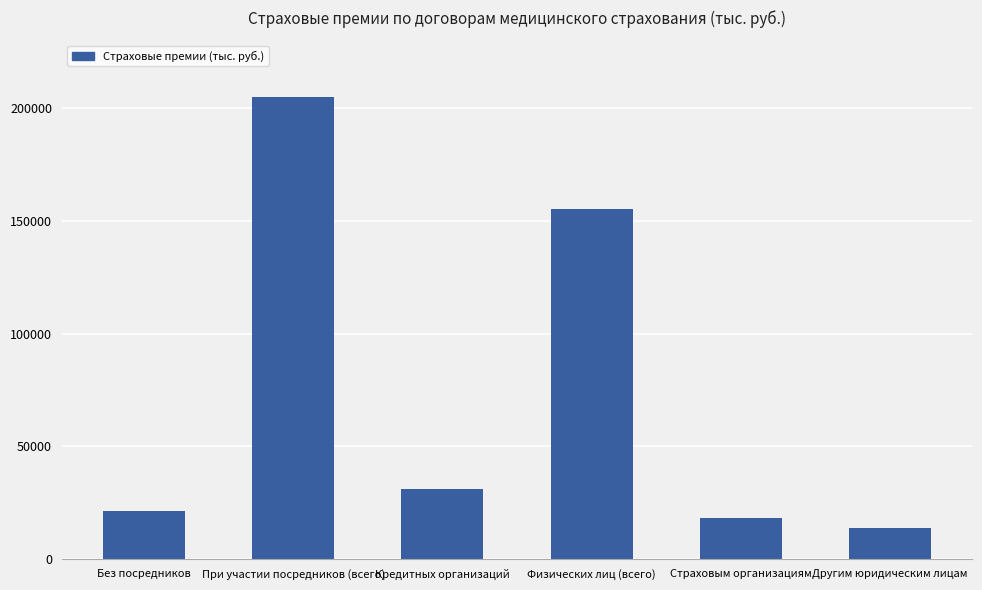

True or false: the data shows 18301.7 at Страховым организациям.

True